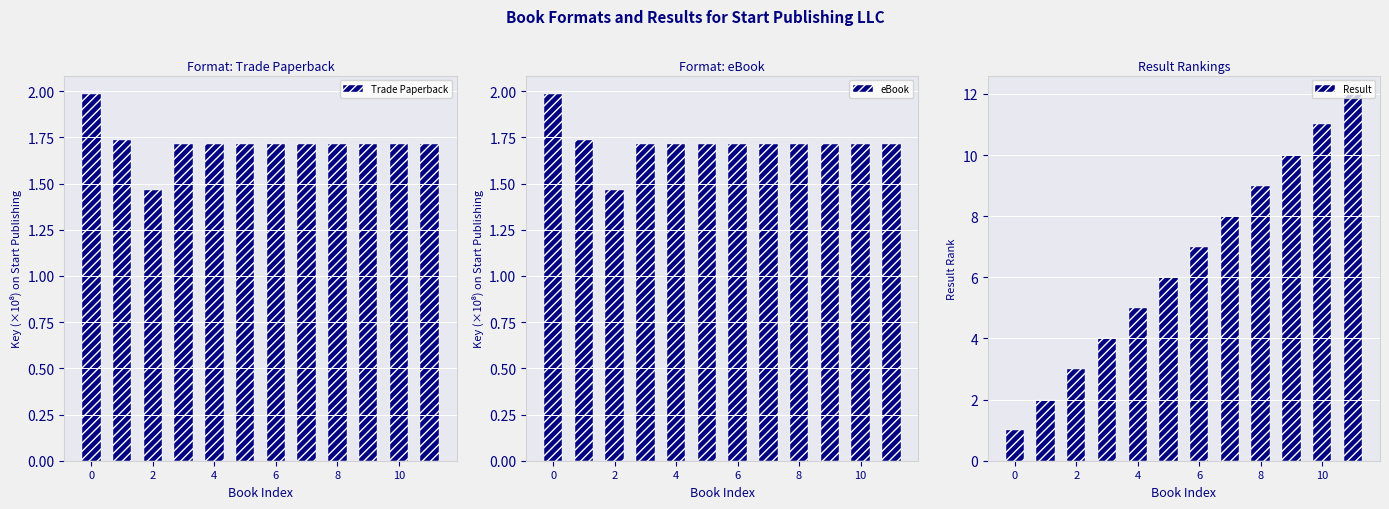

What is the greatest value displayed?

12.0